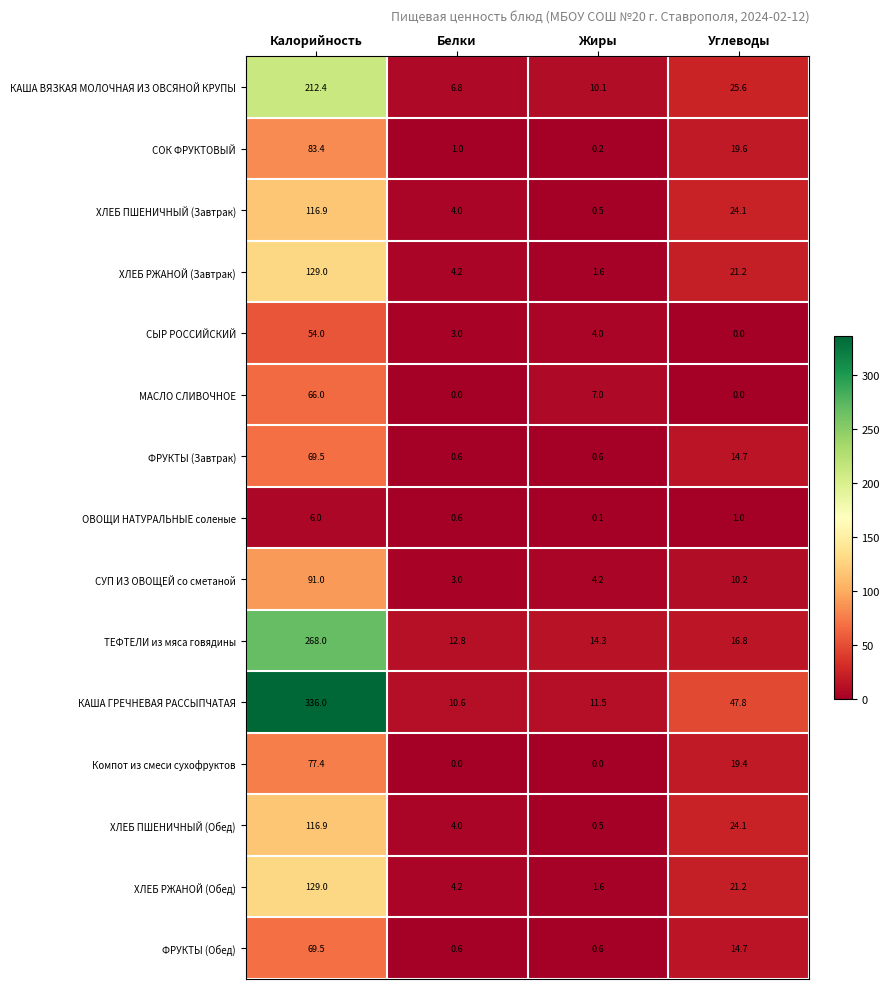

Count the number of data series in this chart.

15